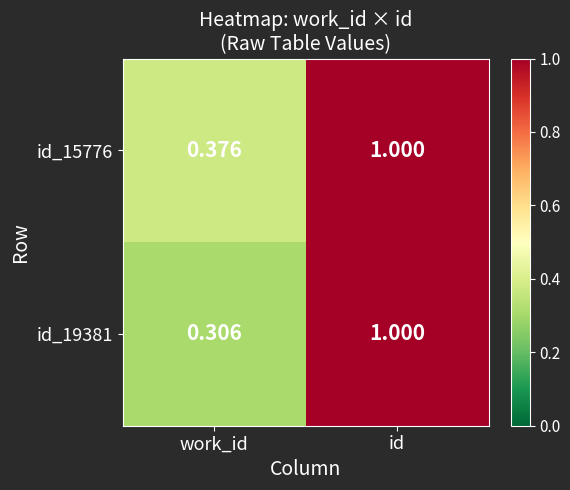

Where is id_19381 nearest to the value 0?

work_id